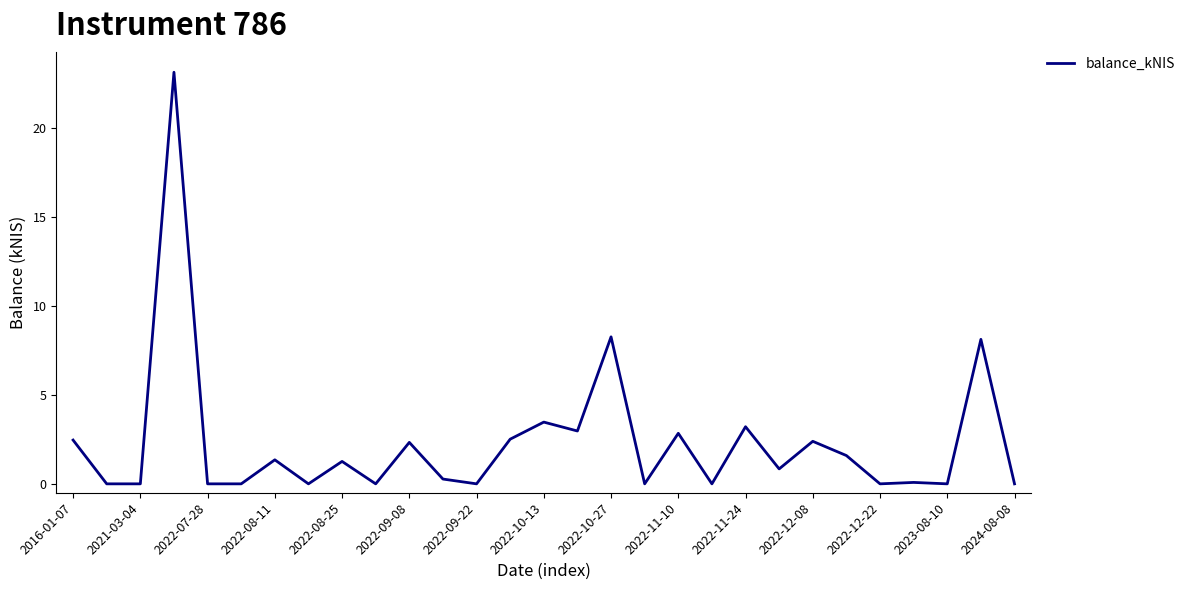

What is the greatest value displayed?

23.1